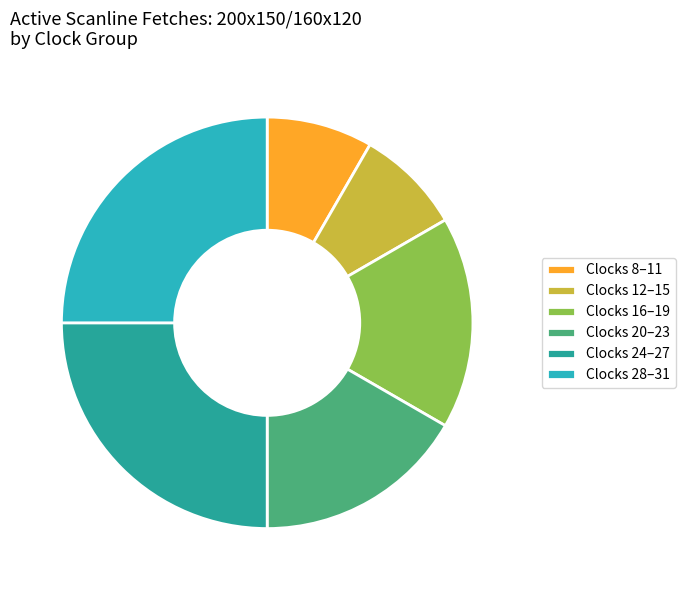

Which has a higher value, Clocks 28–31 or Clocks 12–15?

Clocks 28–31